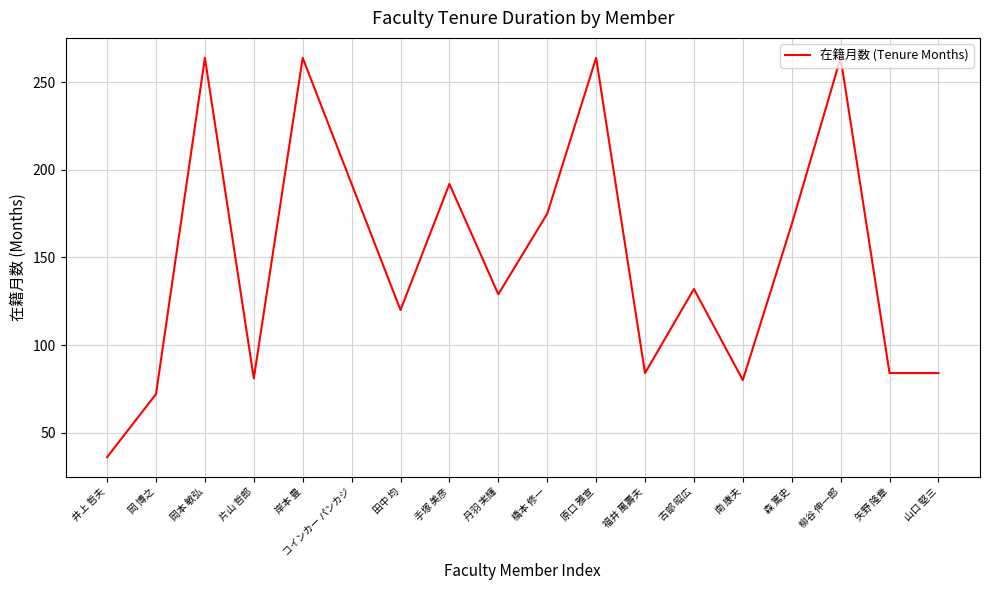

At which category does the data reach its first local peak?

岡本 敏弘